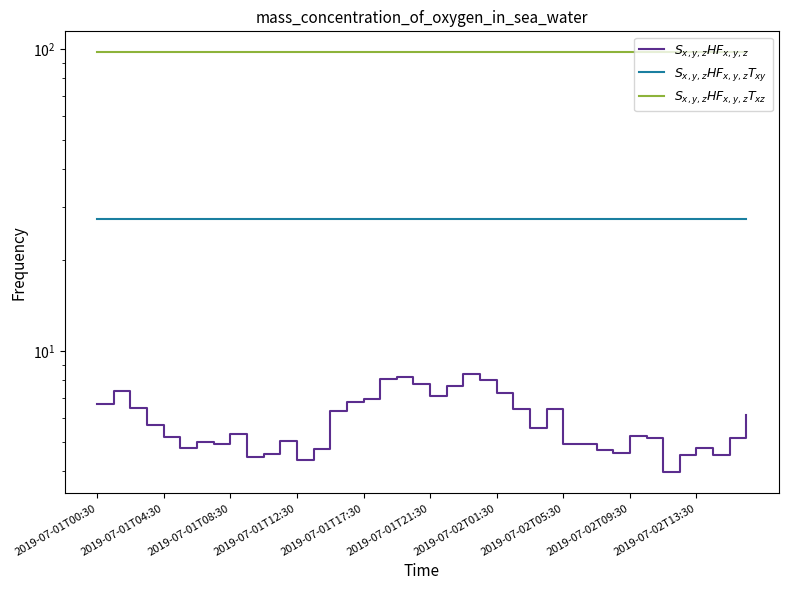

True or false: $S_{x,y,z}HF_{x,y,z}T_{xy}$ has a value of 27.3 at 33.

True